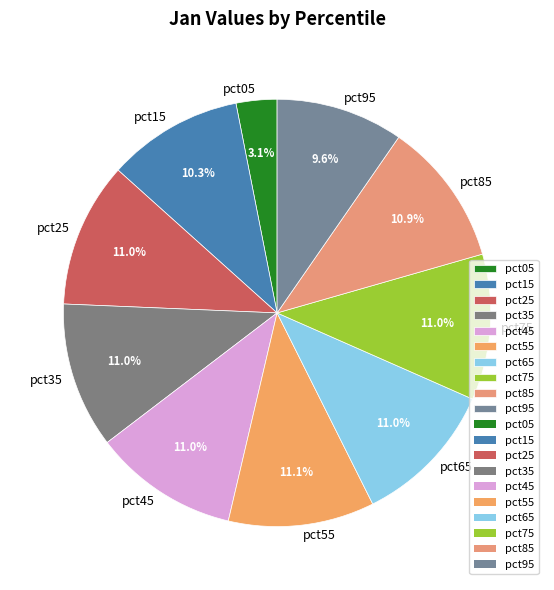

To the nearest percent, what is the difference between the largest and smallest slice percentages?

8%